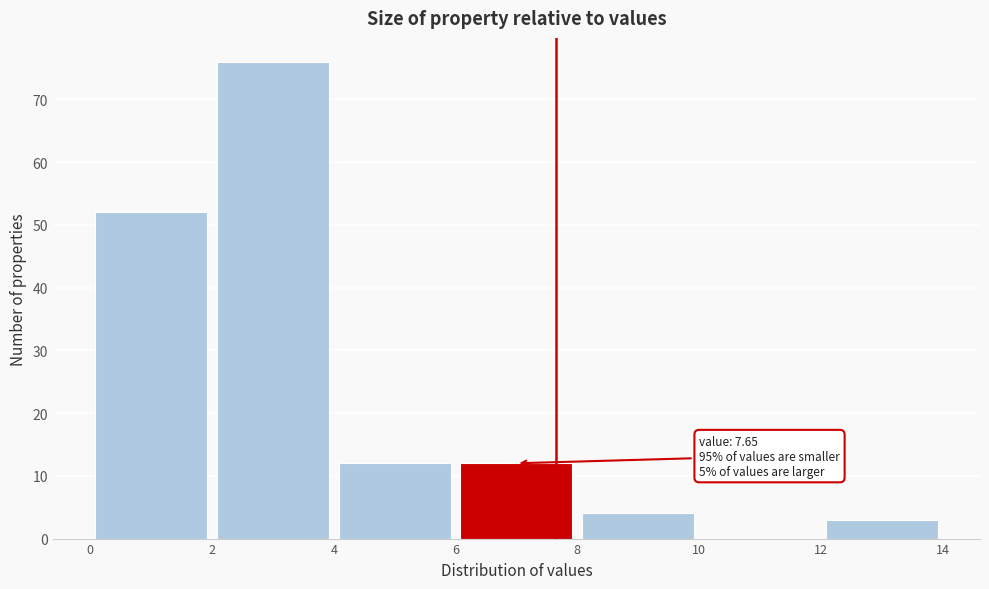

Which range on the x-axis has the tallest bar?

2 to 4